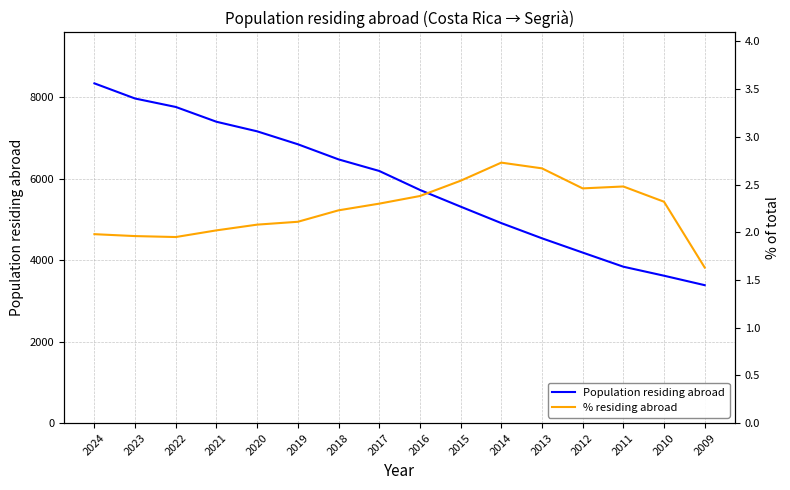

The value of Population residing abroad at 2009 is 5919.3. True or false?

False